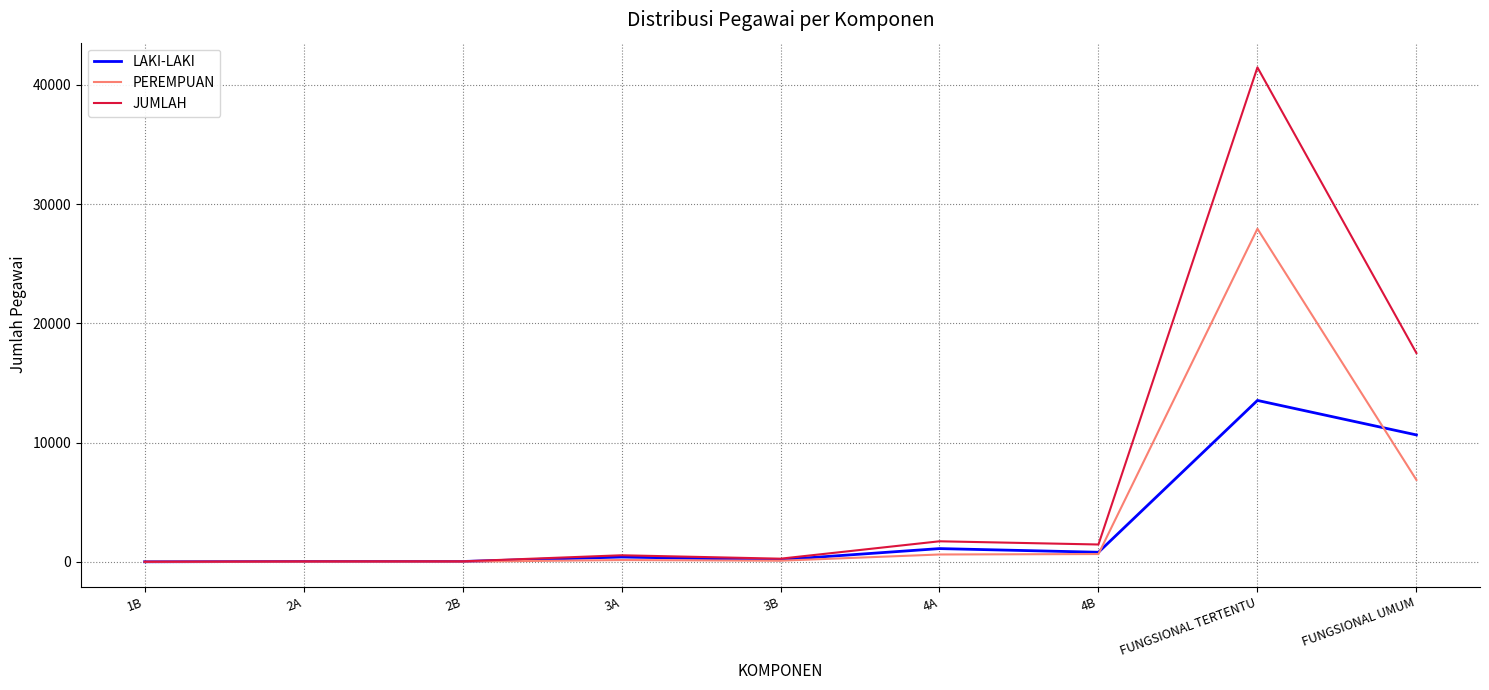

Rank the series by their average value, from highest to lowest.

JUMLAH, PEREMPUAN, LAKI-LAKI